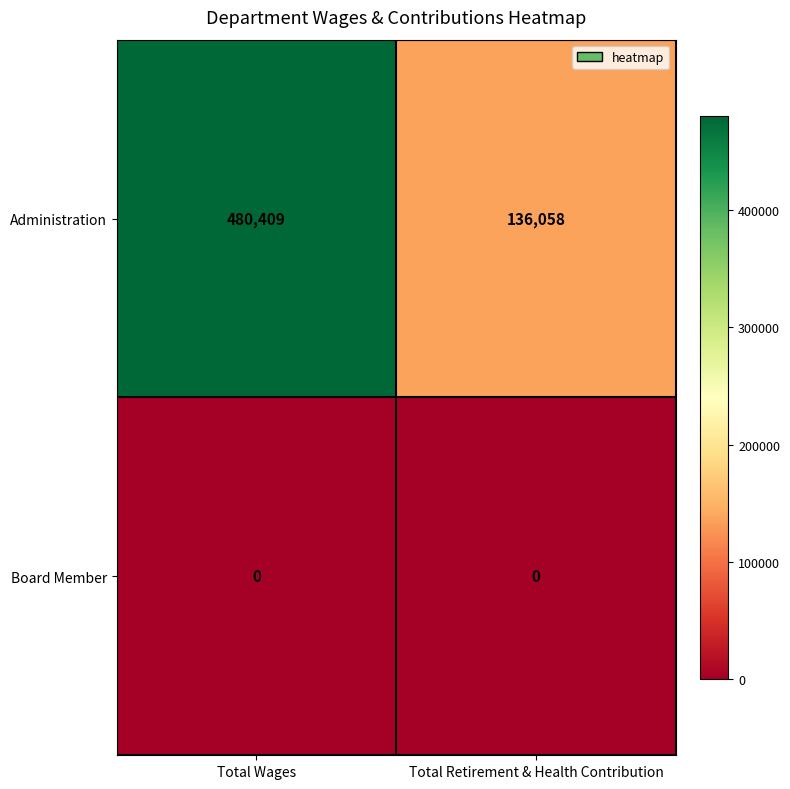

Is the value of Administration at Total Wages greater than the value of Board Member at Total Retirement & Health Contribution?

Yes